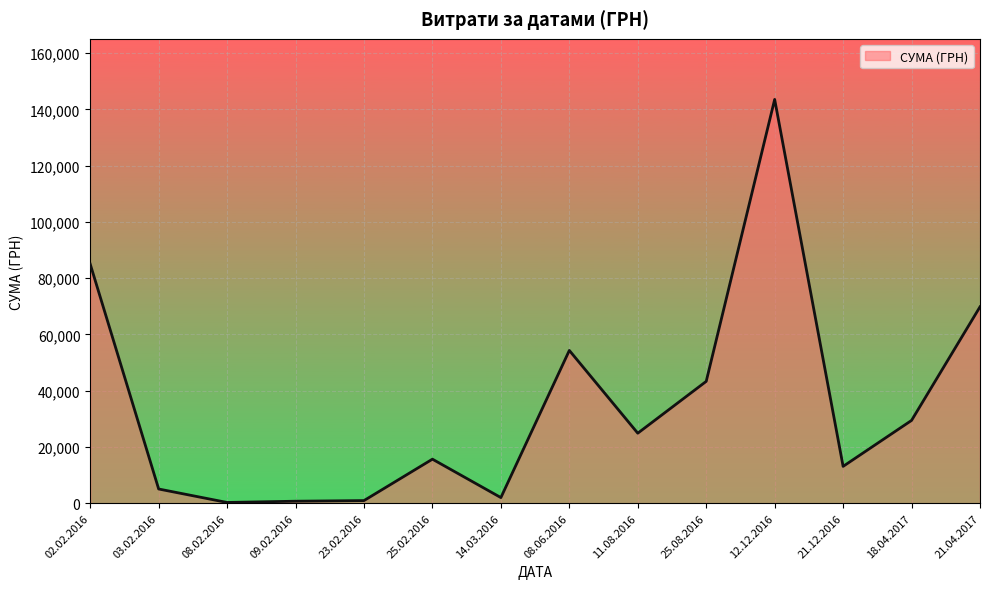

At which label is the value closest to 71919?

21.04.2017